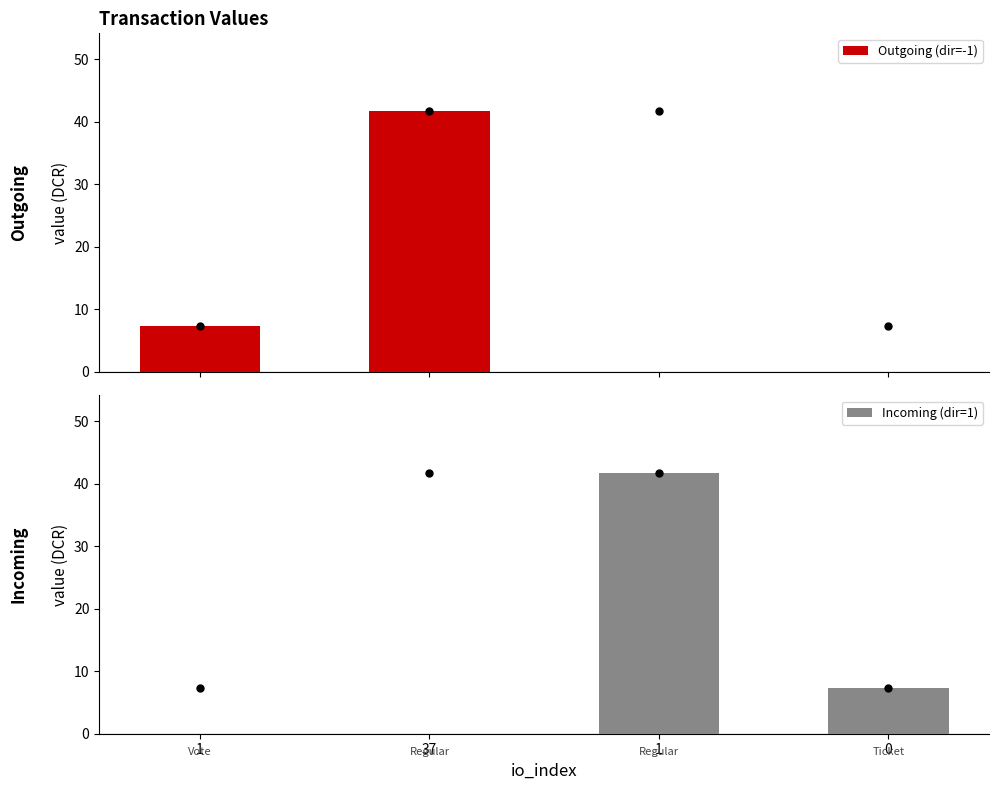

At how many categories does at least one series exceed 35?

2